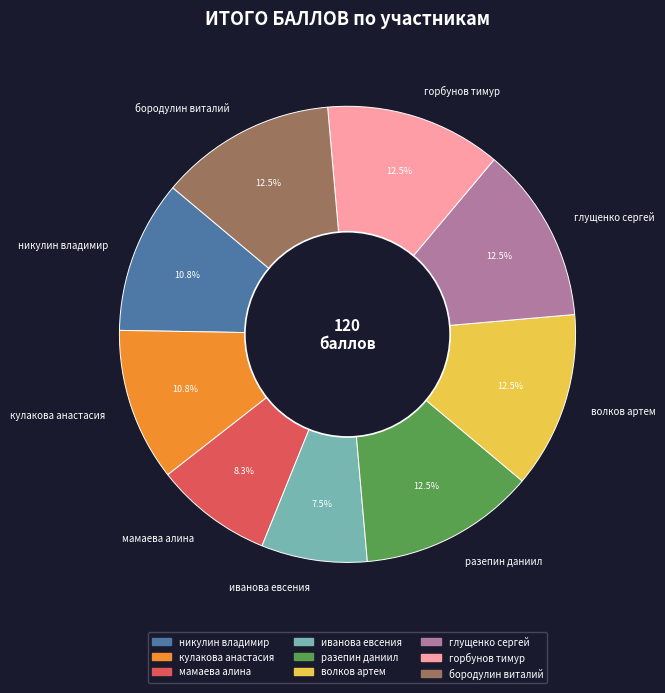

What percentage is the кулакова анастасия slice, to the nearest percent?

11%